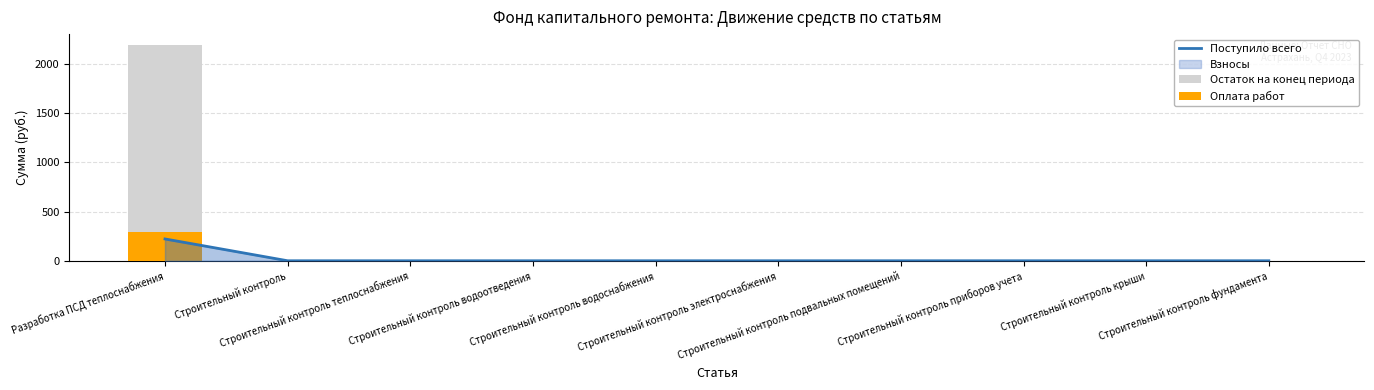

Is the value of Поступило всего at Строительный контроль водоотведения greater than the value of Остаток на конец периода at Строительный контроль теплоснабжения?

No